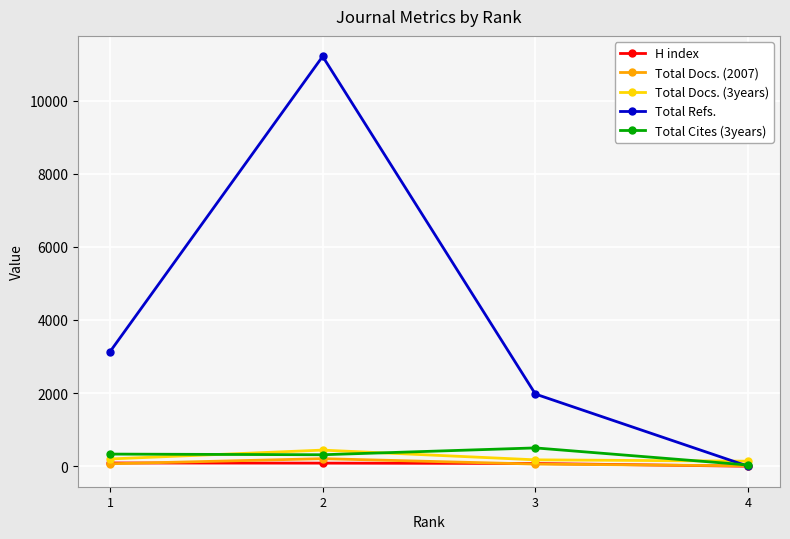

At which label is Total Docs. (2007) closest to 109?

1